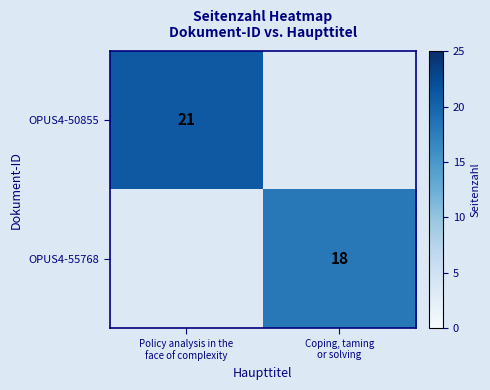

What is the difference between the maximum and minimum values in the OPUS4-50855 series?

21